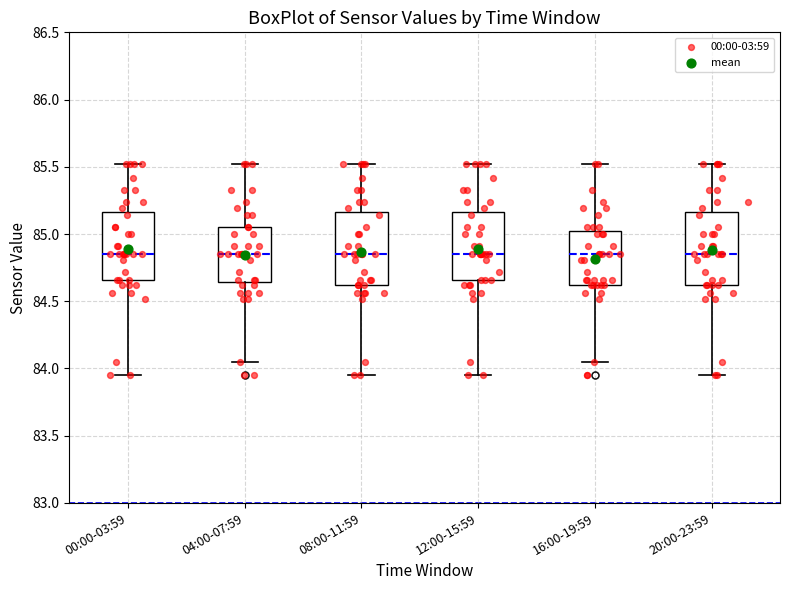

Where is the upper edge of the box for 00:00-03:59 on the y-axis? The values are not printed on the chart, so give them approximately, as read against the axis.

85.15